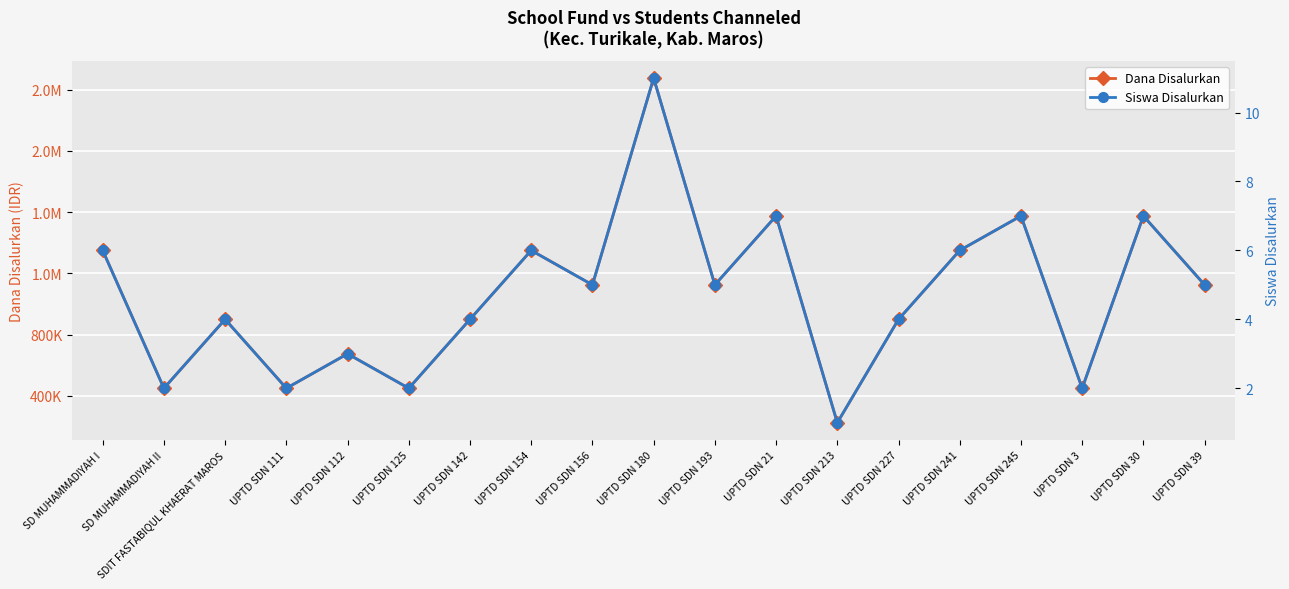

How many distinct data groups are displayed?

2